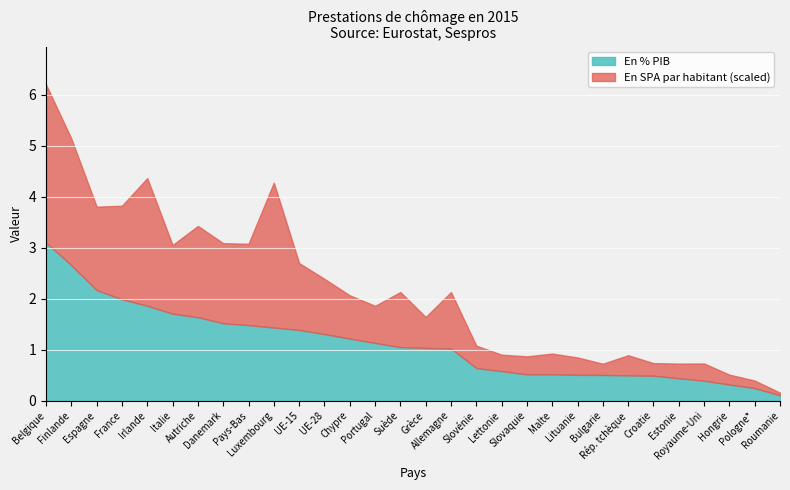

True or false: En % PIB has more than 2 interior local peaks.

False